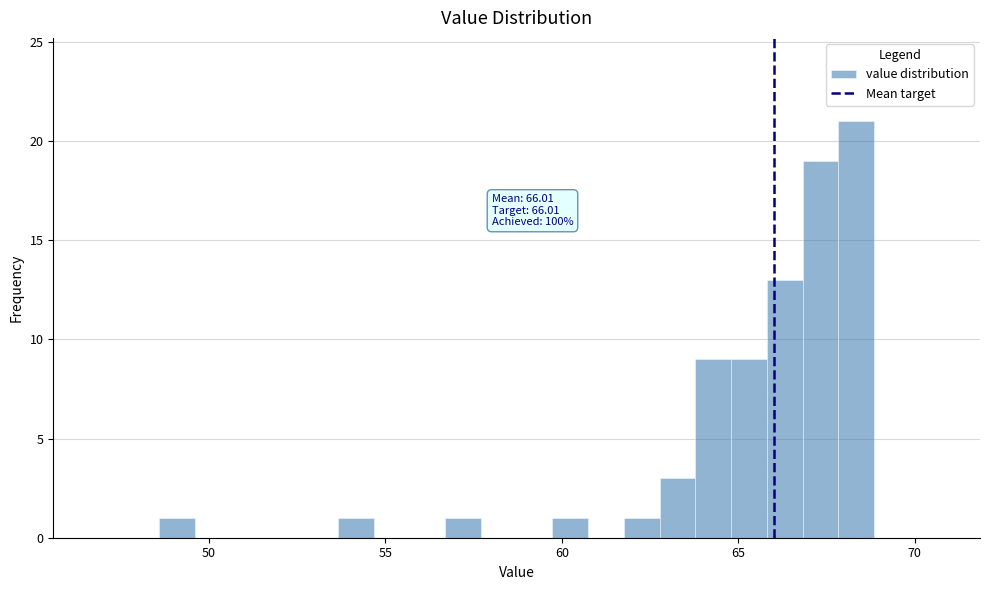

Read against the x-axis, roughly where is the centre of the tallest bar?

68.5